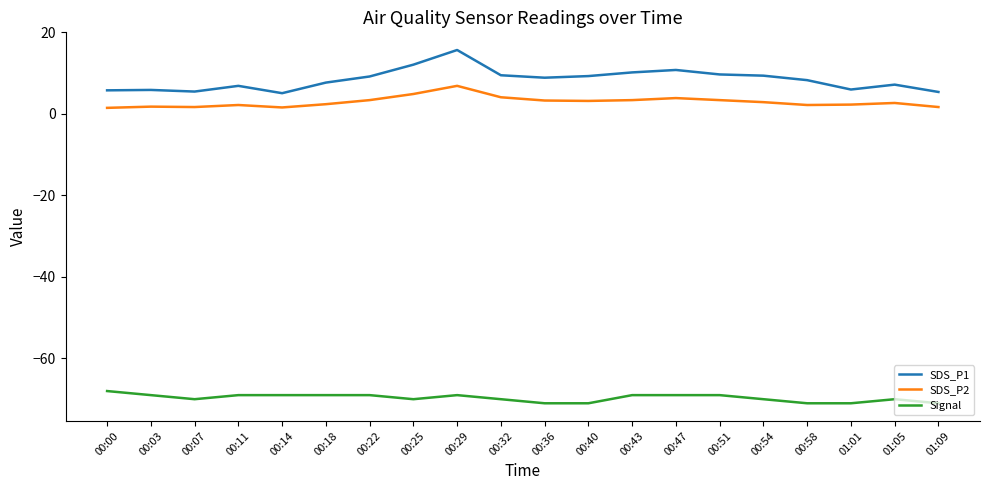

At which category is the sum across all series the highest?

00:29